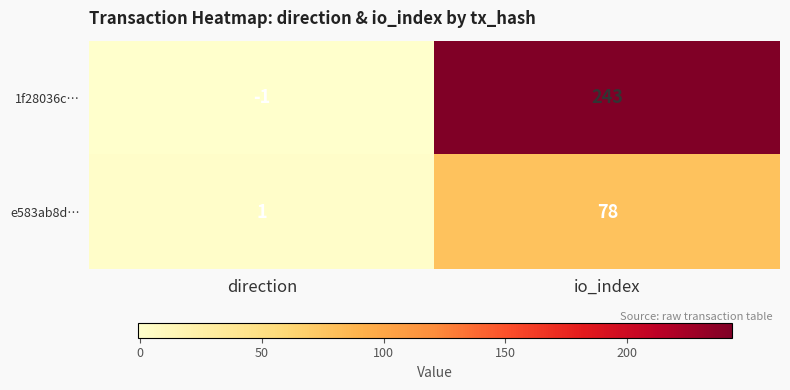

True or false: e583ab8d… has a value of 78 at io_index.

True